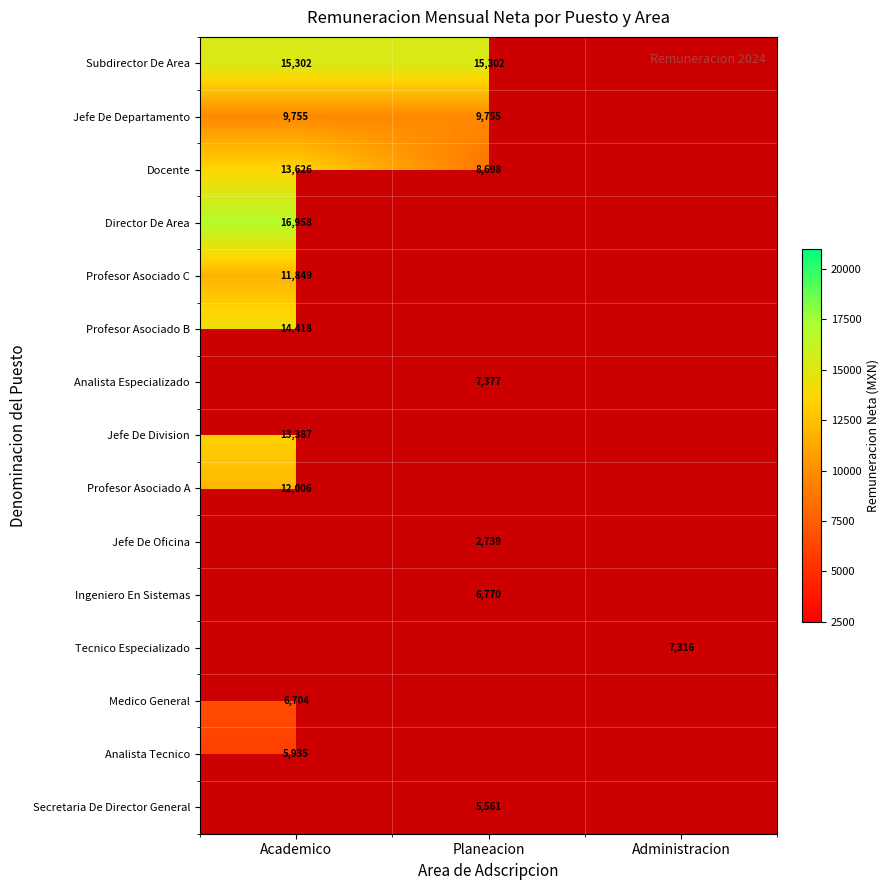

Is the value of Secretaria De Director General at Planeacion greater than the value of Subdirector De Area at Planeacion?

No